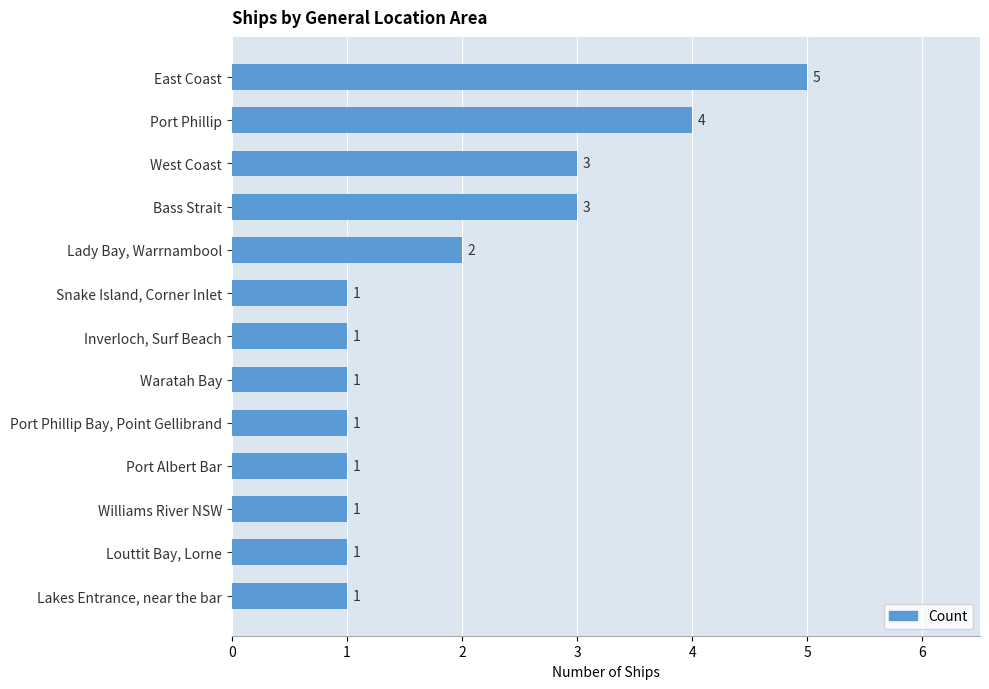

The value at Lady Bay, Warrnambool is 2. True or false?

True